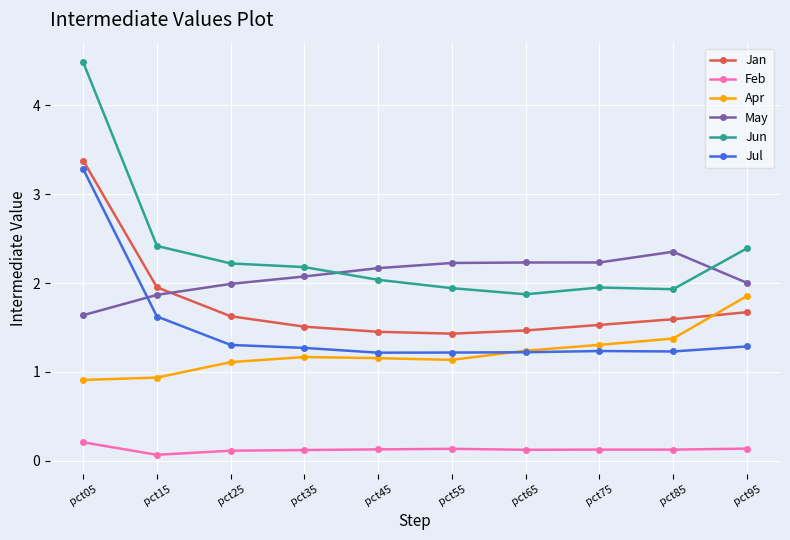

True or false: May has more than 0 points higher than both neighbors.

True